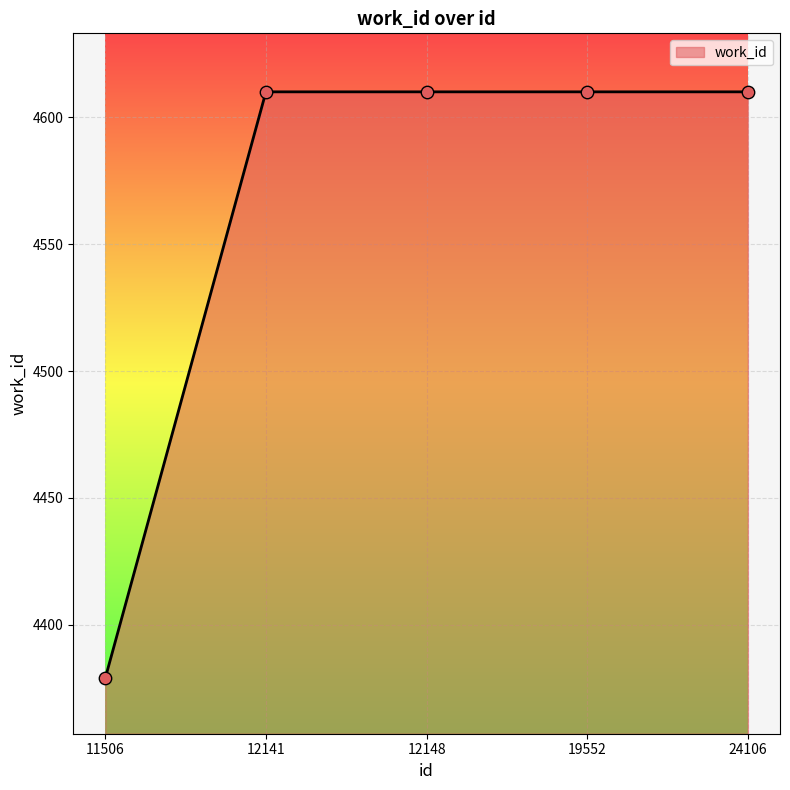

What is the ratio of the value at 12148 to the value at 11506?

1.1